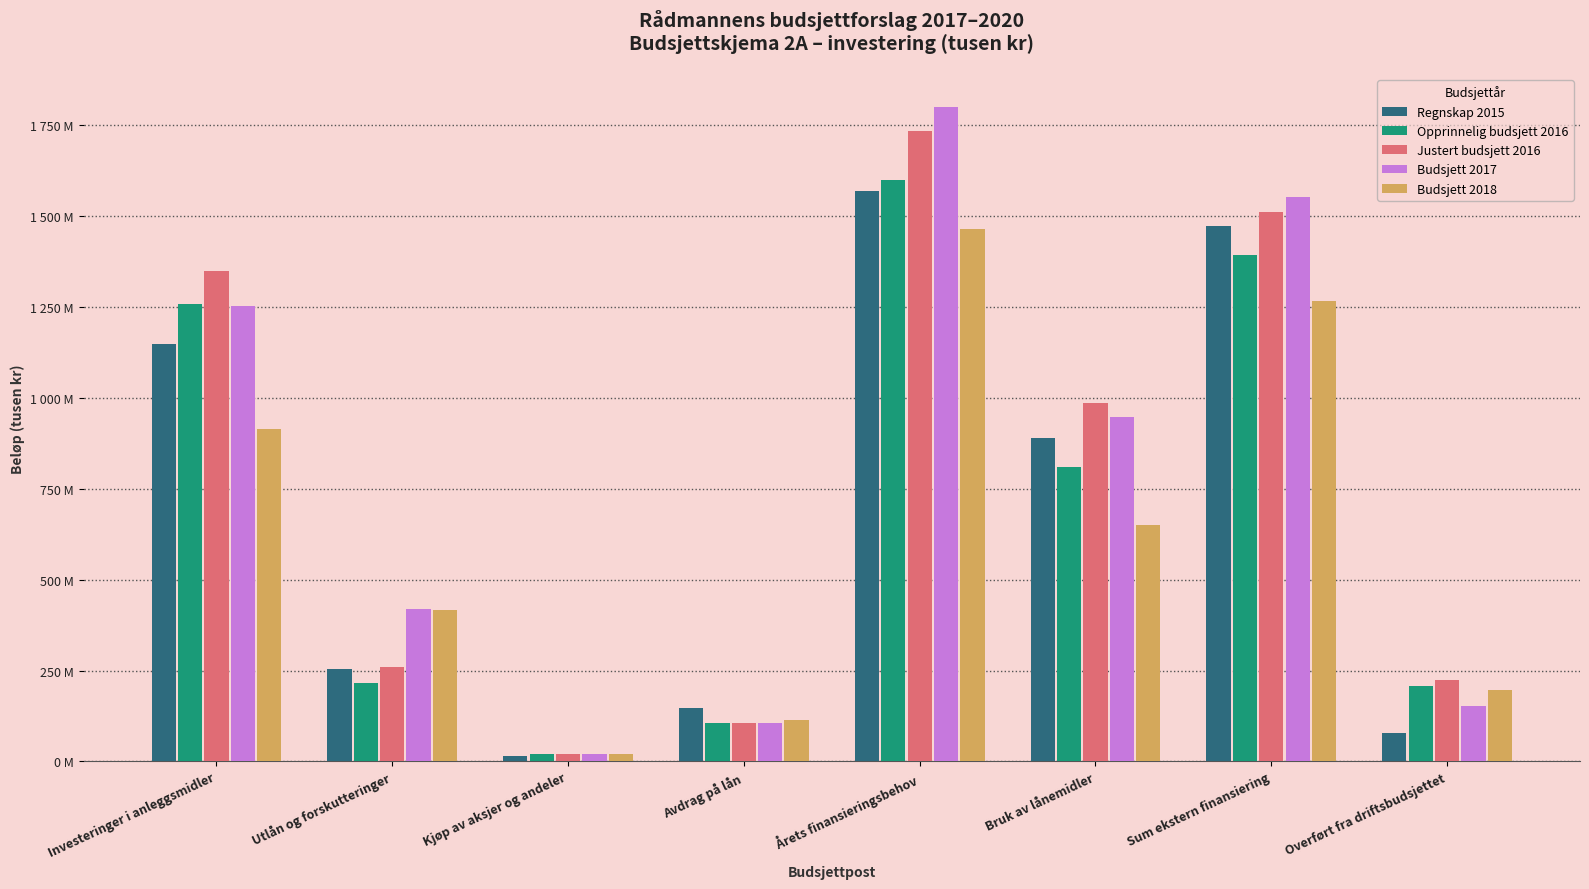

What are all the series names shown in the legend?

Regnskap 2015, Opprinnelig budsjett 2016, Justert budsjett 2016, Budsjett 2017, Budsjett 2018